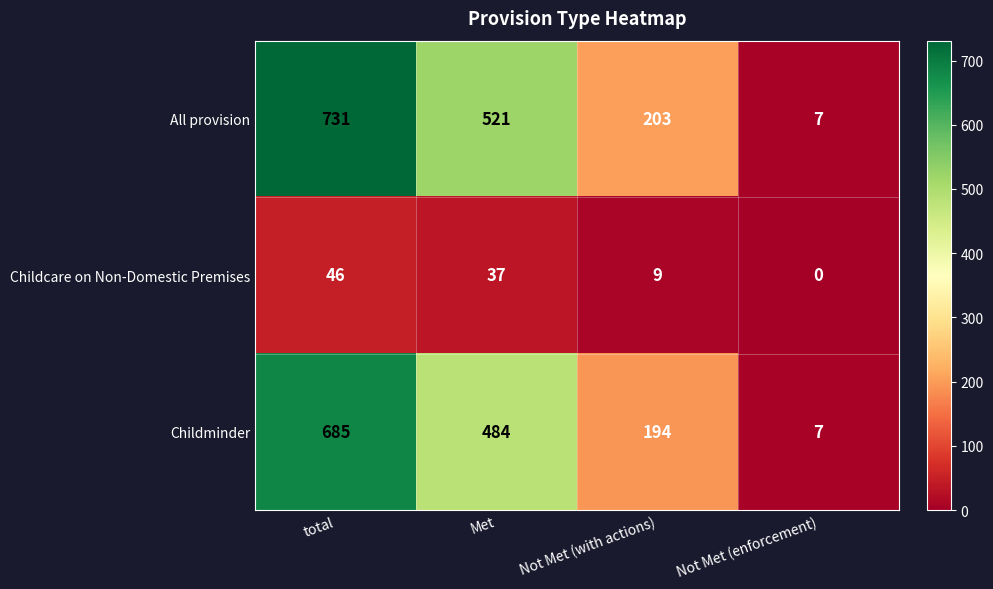

Rank the categories by Childcare on Non-Domestic Premises value from highest to lowest.

total, Met, Not Met (with actions), Not Met (enforcement)